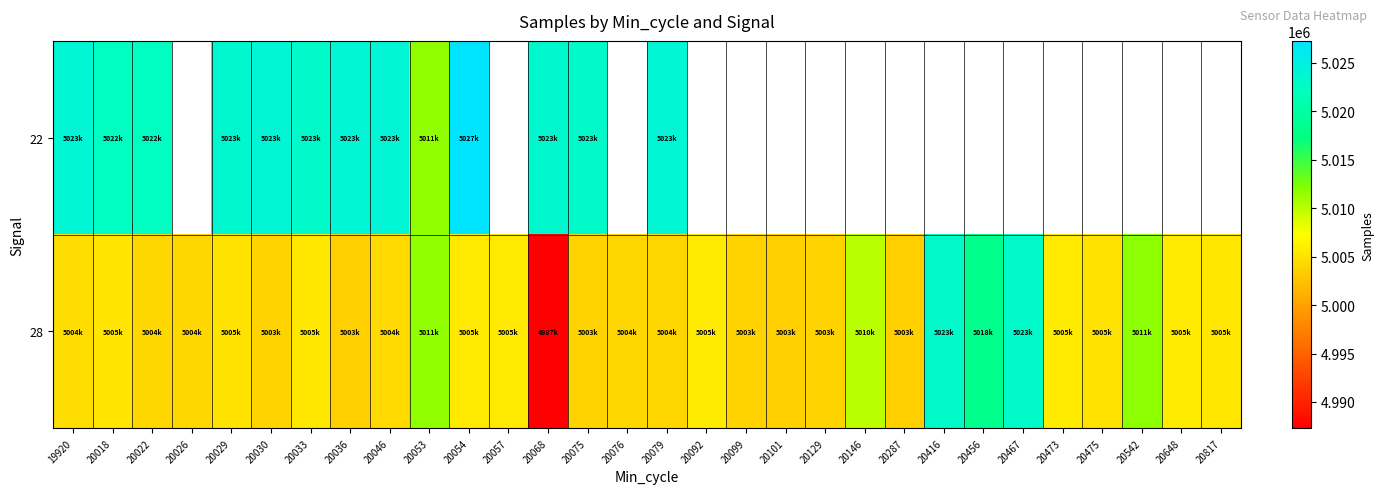

Where does the 28 series first go above 5005172?

20018